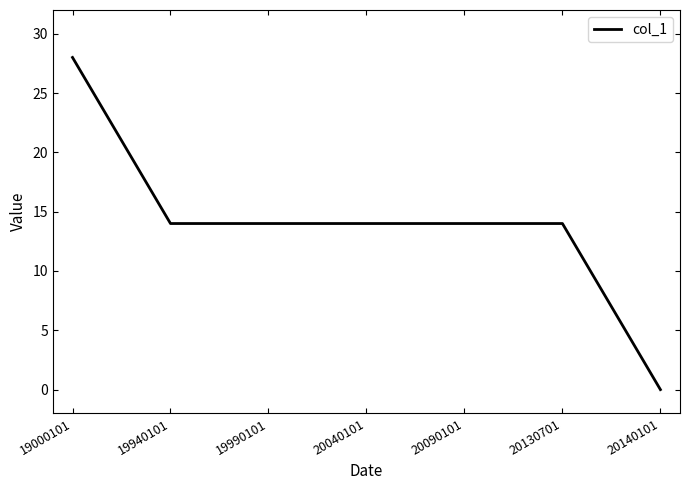

How many lines are shown in the chart?

1